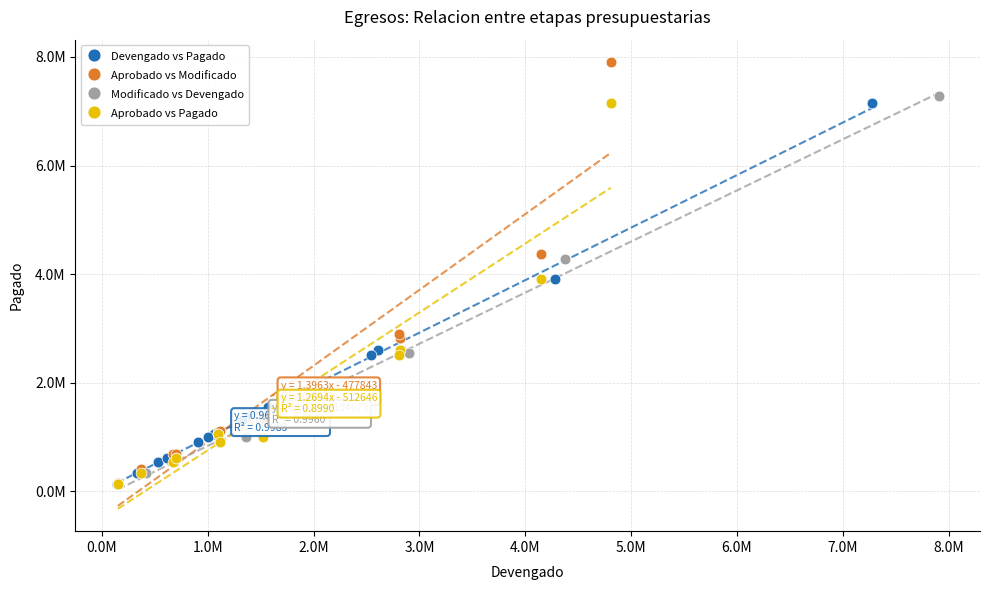

Which series has the widest spread of Y values?

Aprobado vs Modificado